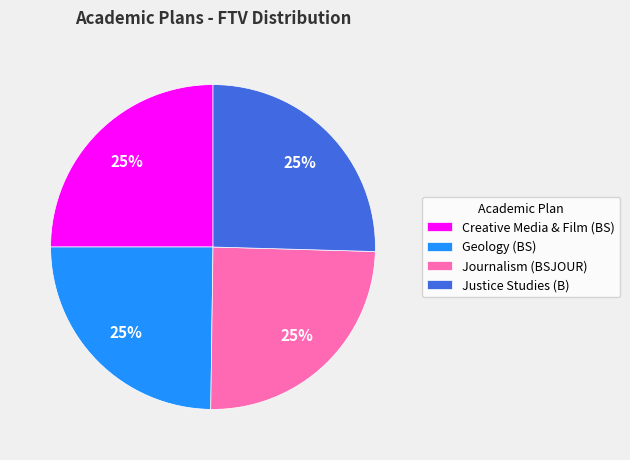

Is Geology (BS) the majority of the pie?

No